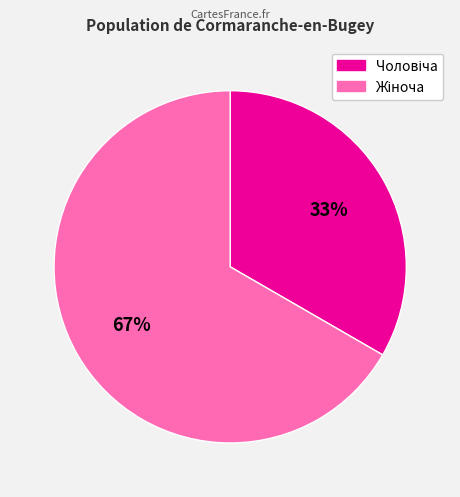

To the nearest percent, what is the average slice percentage?

50%